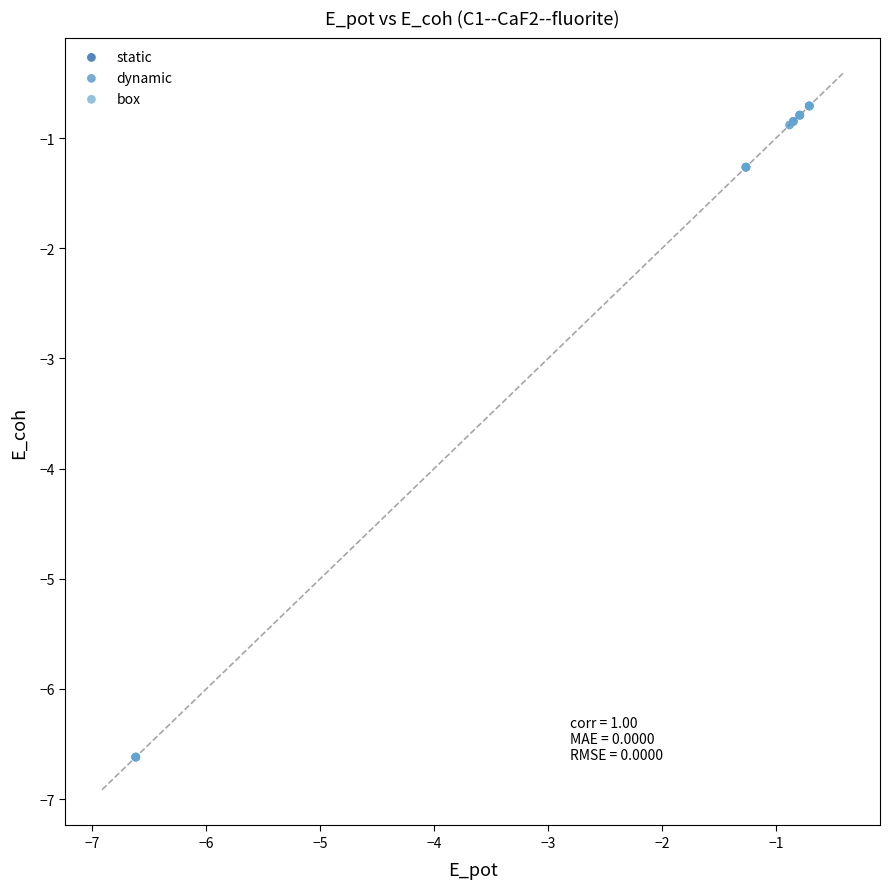

What are all the series names shown in the legend?

static, dynamic, box